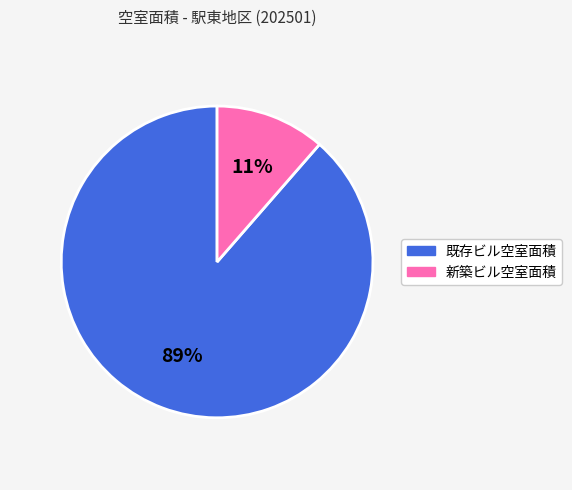

Rank the categories by value from lowest to highest.

新築ビル空室面積, 既存ビル空室面積